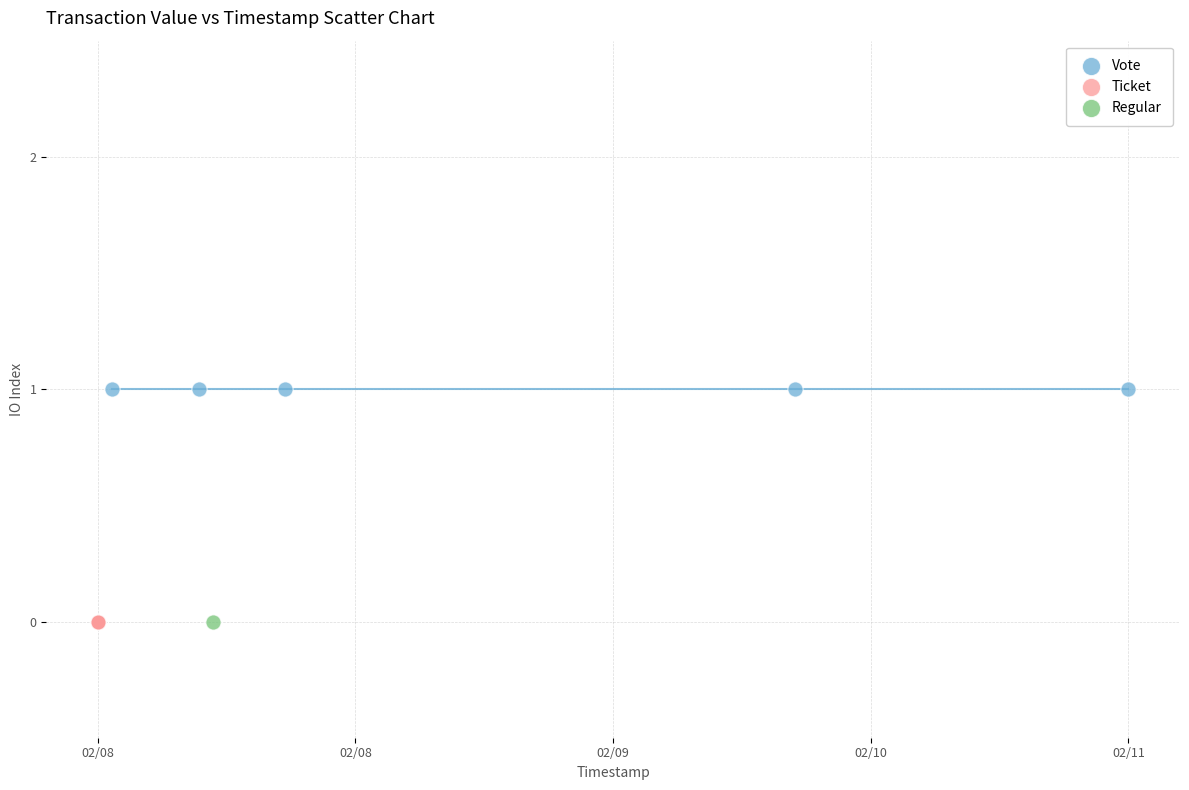

Which series contains the highest Y value?

Vote